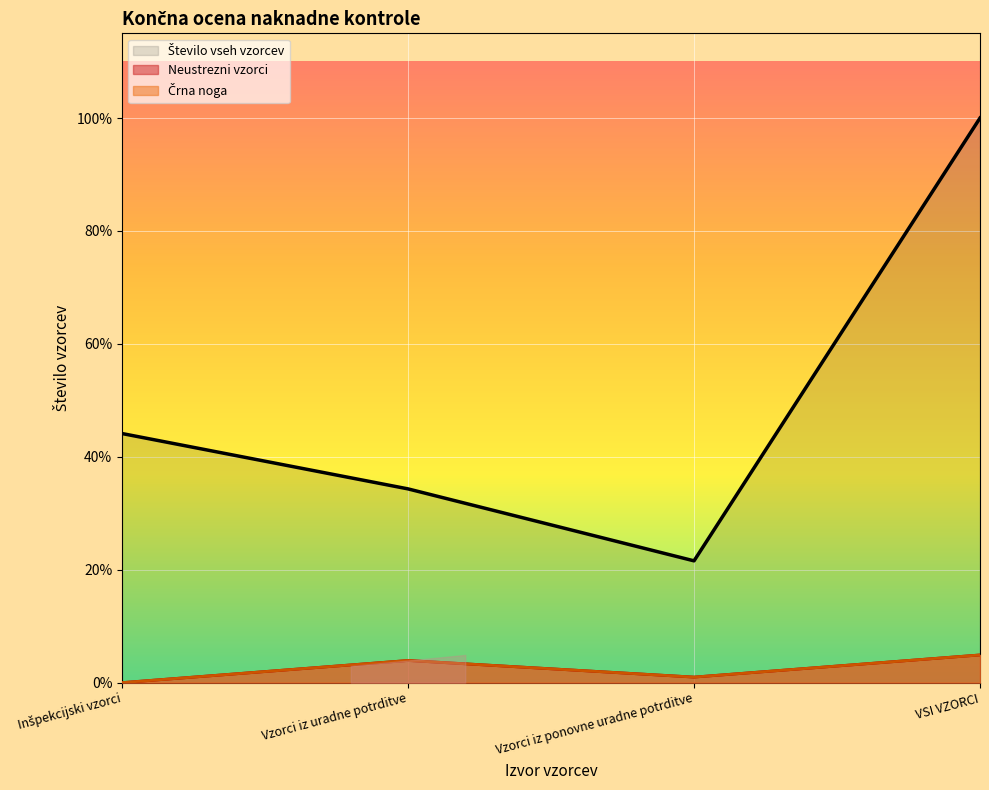

True or false: Število vseh vzorcev has more than 0 points higher than both neighbors.

False